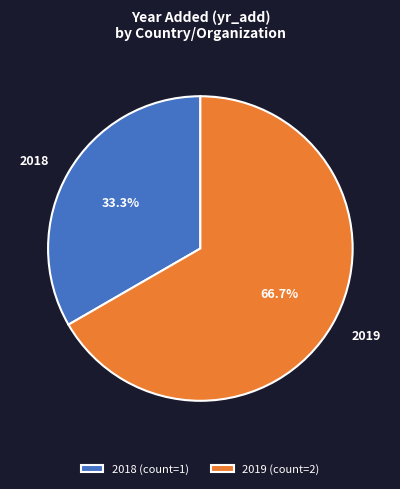

Is the sum of 2018 and 2019 greater than half?

Yes